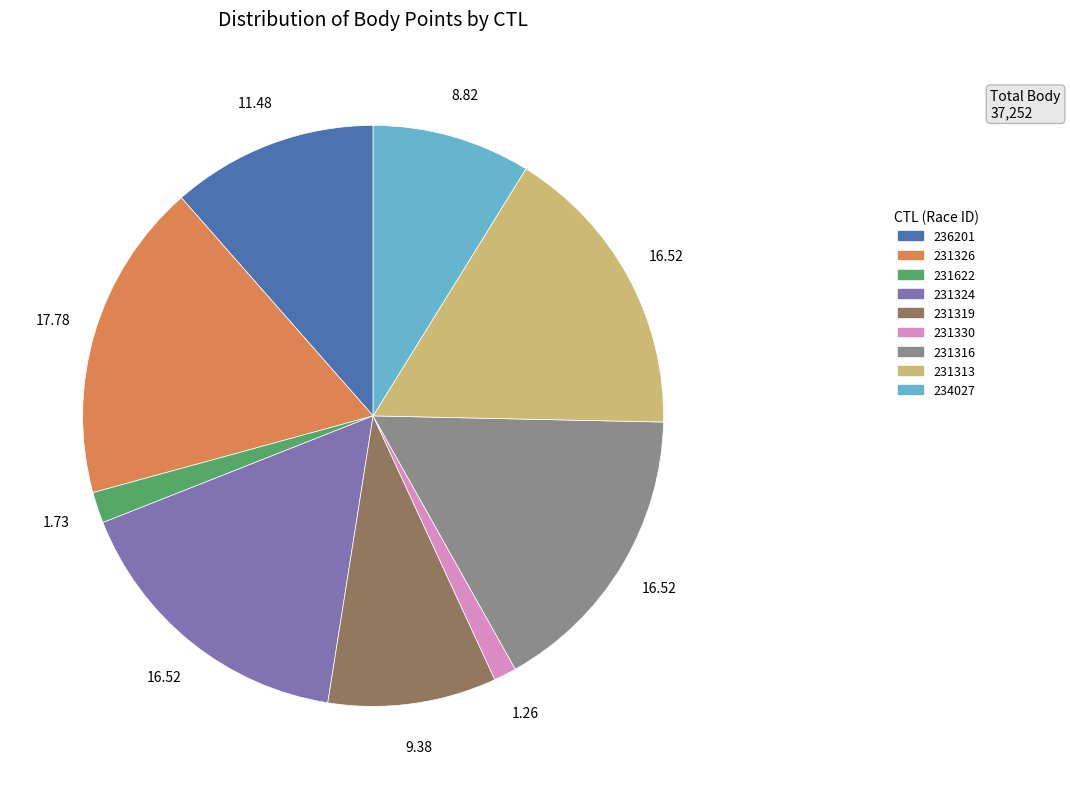

Is there a majority slice in this chart?

No